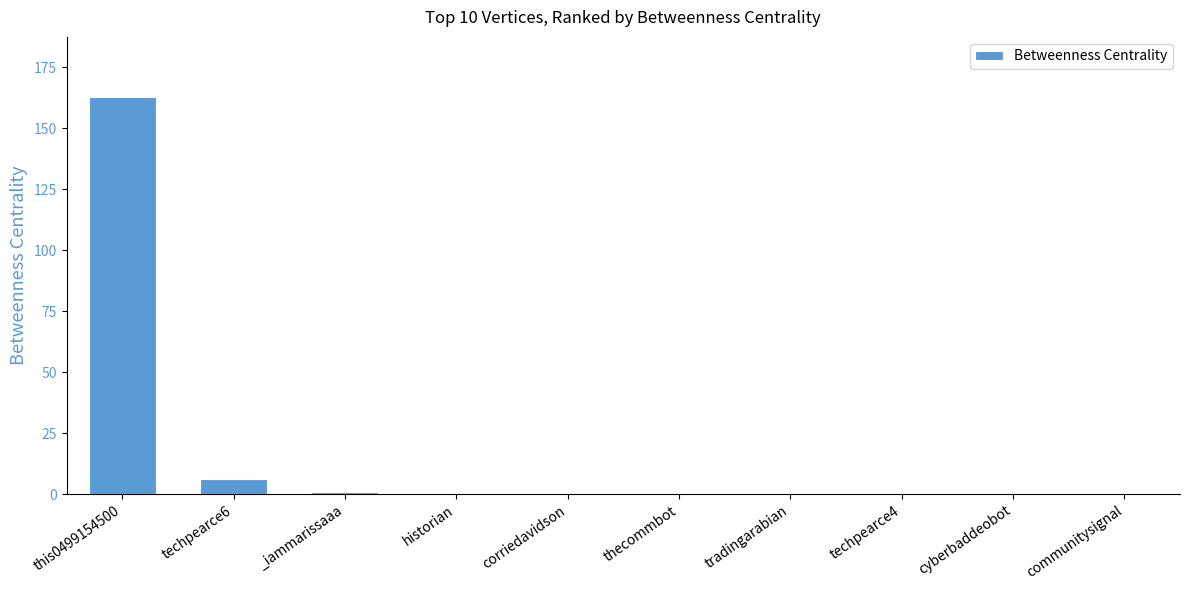

Which label corresponds to the largest value in the chart?

this0499154500